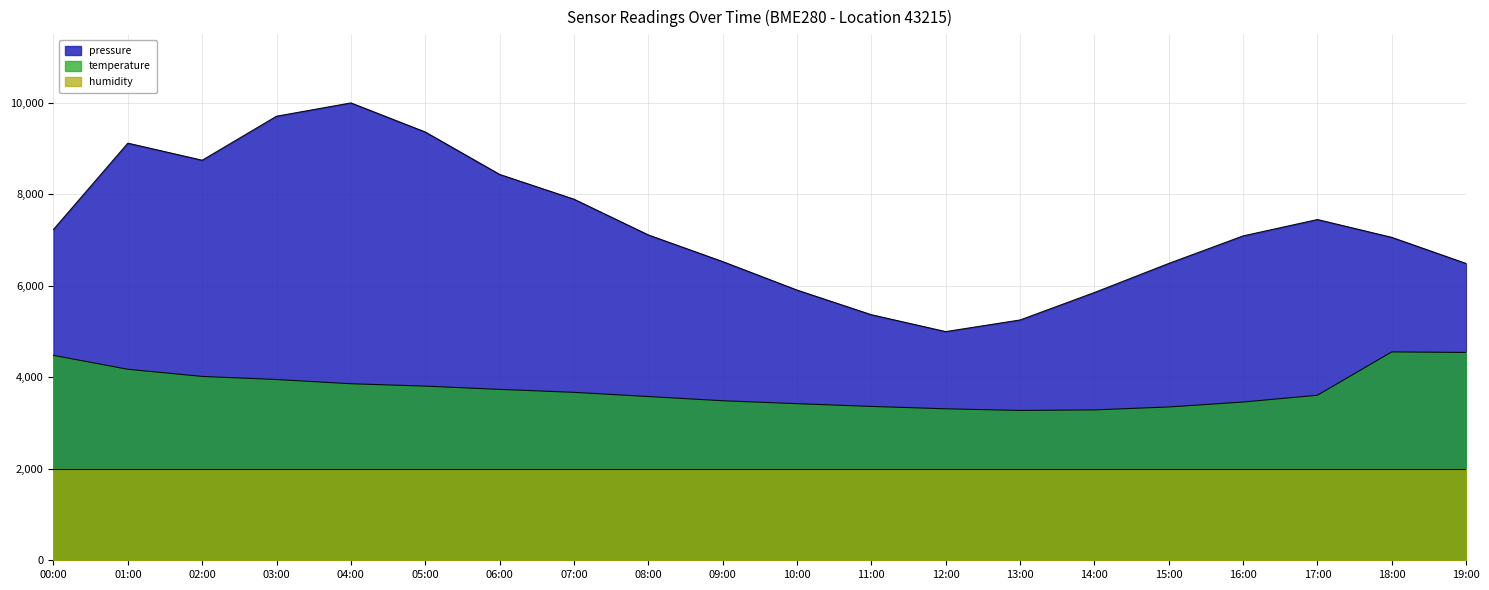

How many lines are shown in the chart?

3